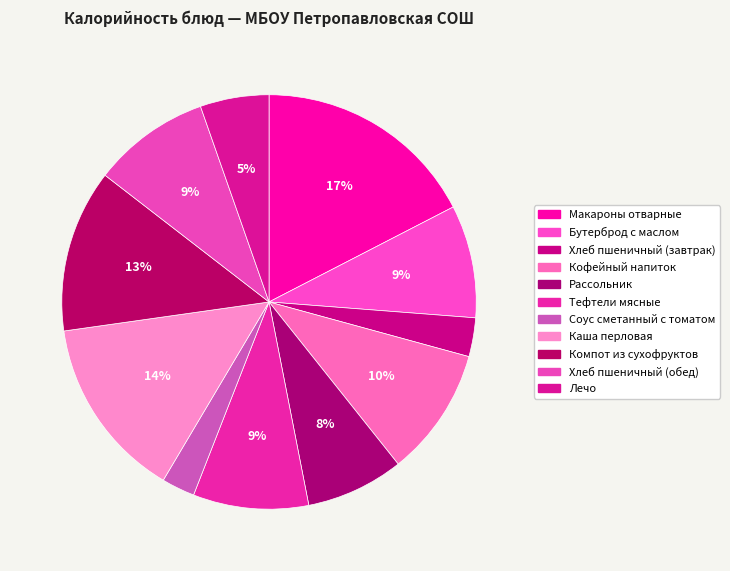

Count the number of slices in the pie.

11